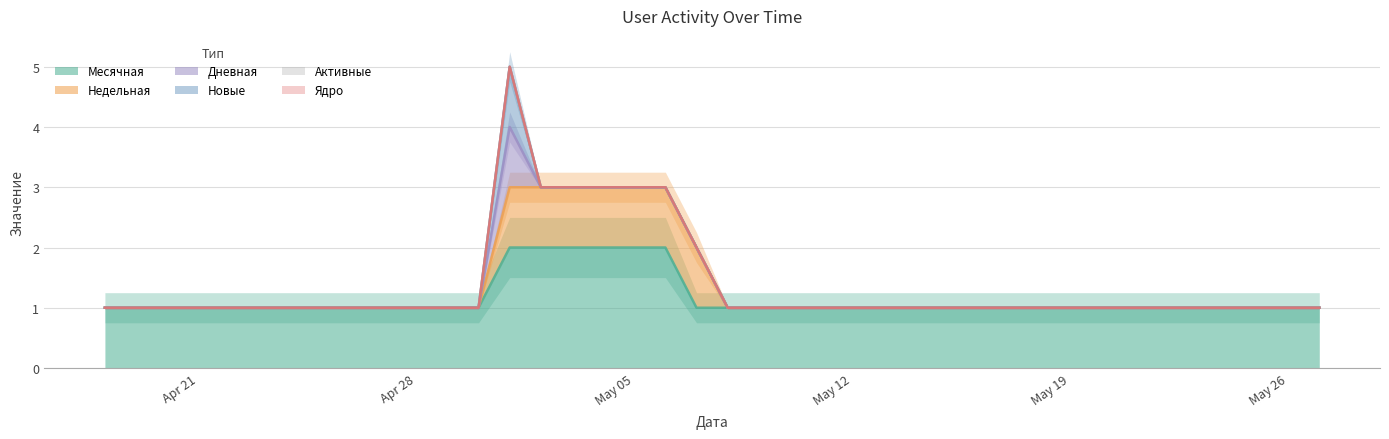

At which label is Дневная closest to 0?

2024-05-27